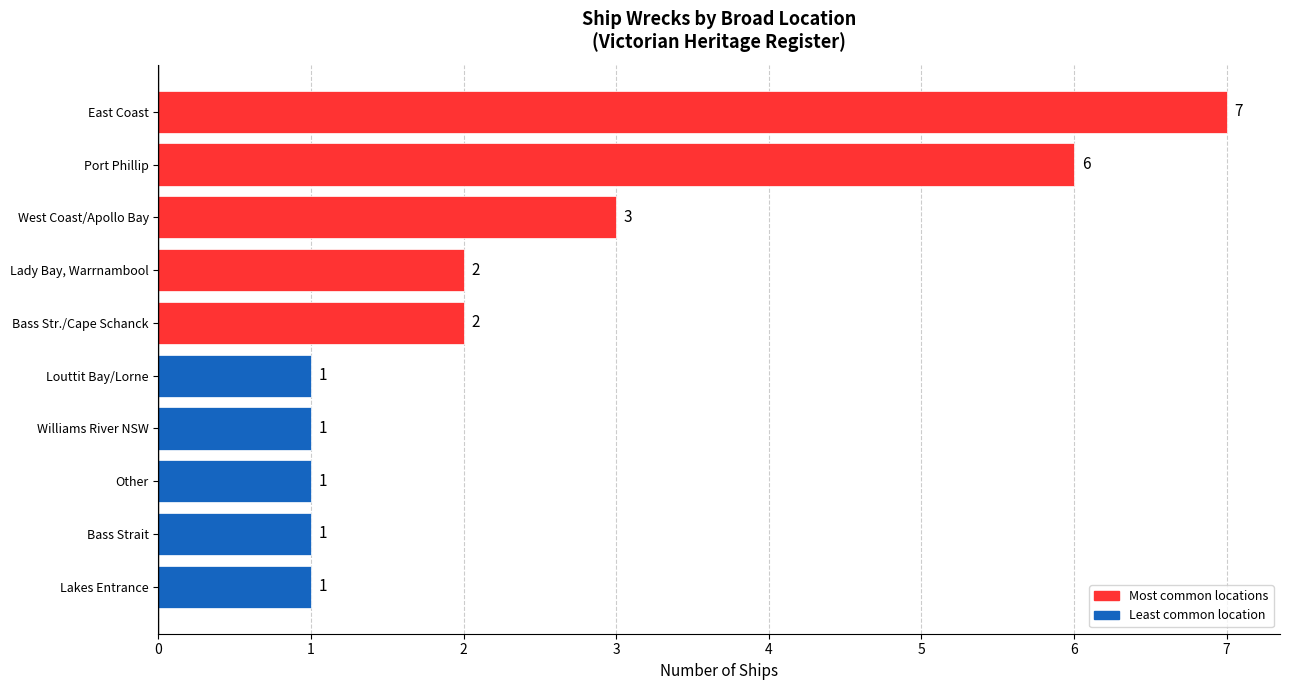

Does the chart contain any negative values?

No